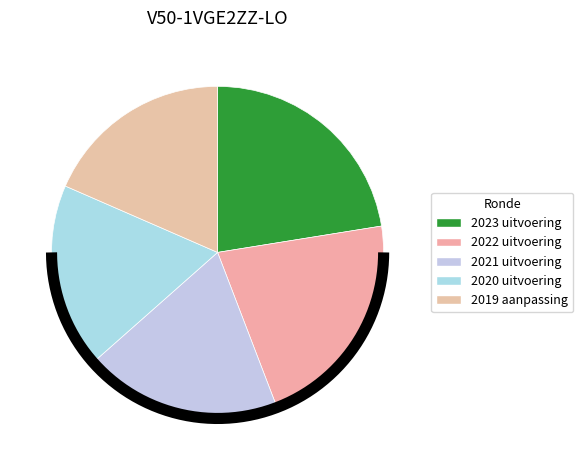

How many segments does this pie chart have?

5